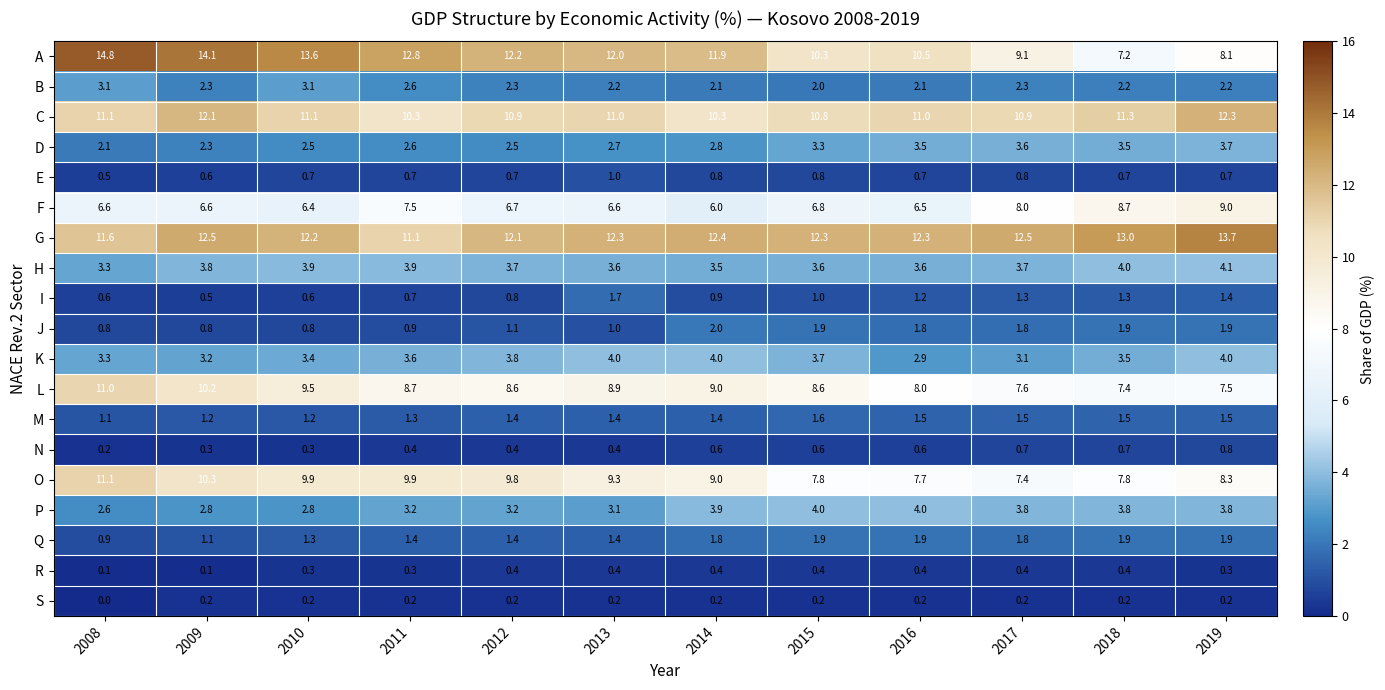

At which category is the sum across all series the highest?

2019